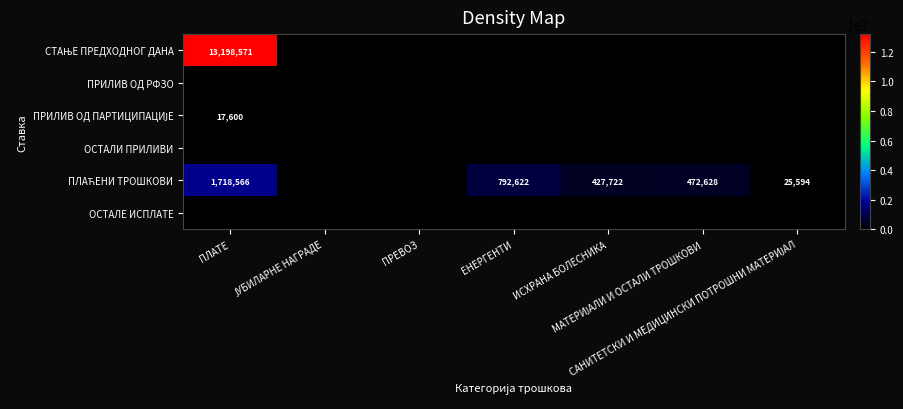

True or false: ОСТАЛЕ ИСПЛАТЕ has a value of 0.0 at САНИТЕТСКИ И МЕДИЦИНСКИ ПОТРОШНИ МАТЕРИЈАЛ.

True